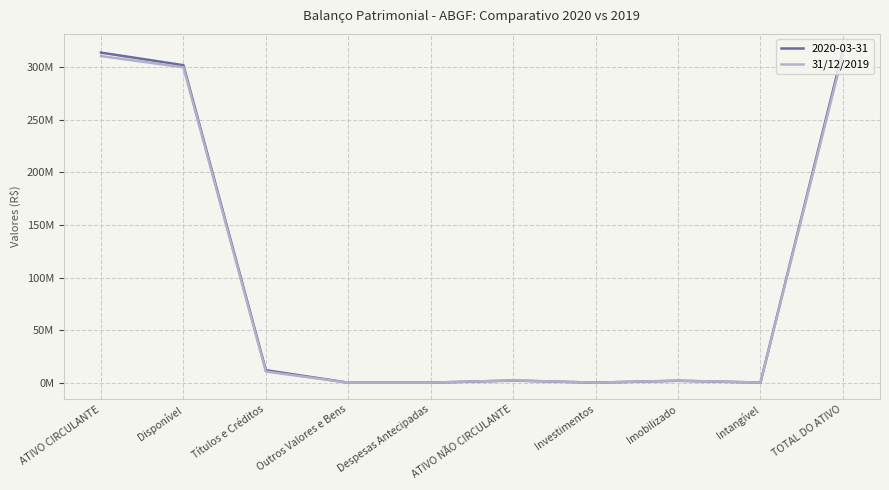

Between Despesas Antecipadas and Títulos e Créditos, which is larger?

Títulos e Créditos